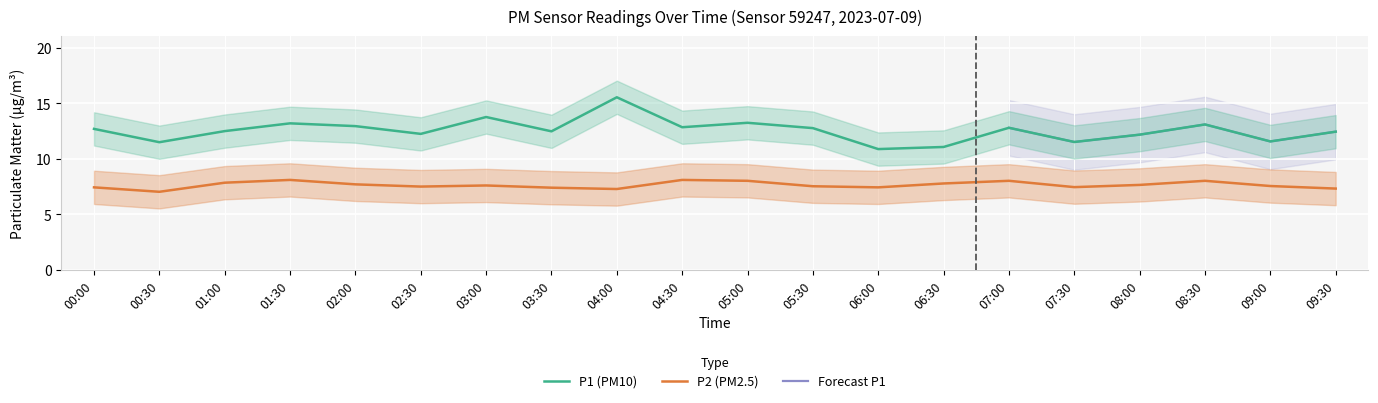

The value of P1 at 02:00 is 12.9. True or false?

True